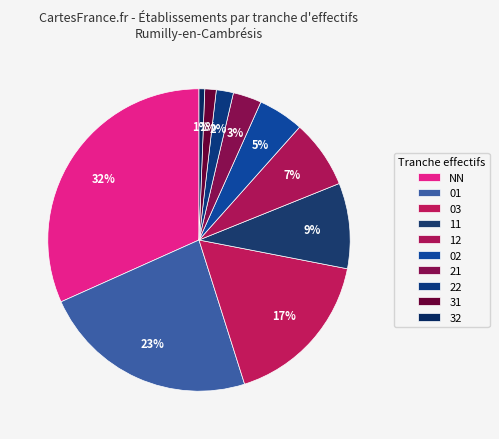

Between NN and 12, which is larger?

NN